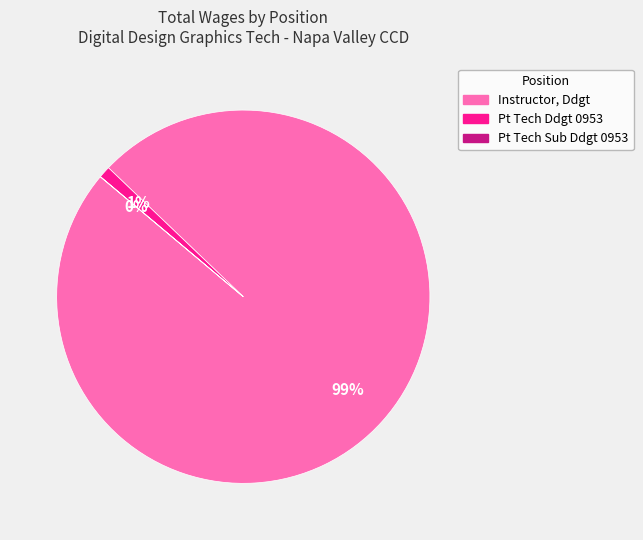

Combined, do Pt Tech Ddgt 0953 and Instructor, Ddgt account for over 50%?

Yes